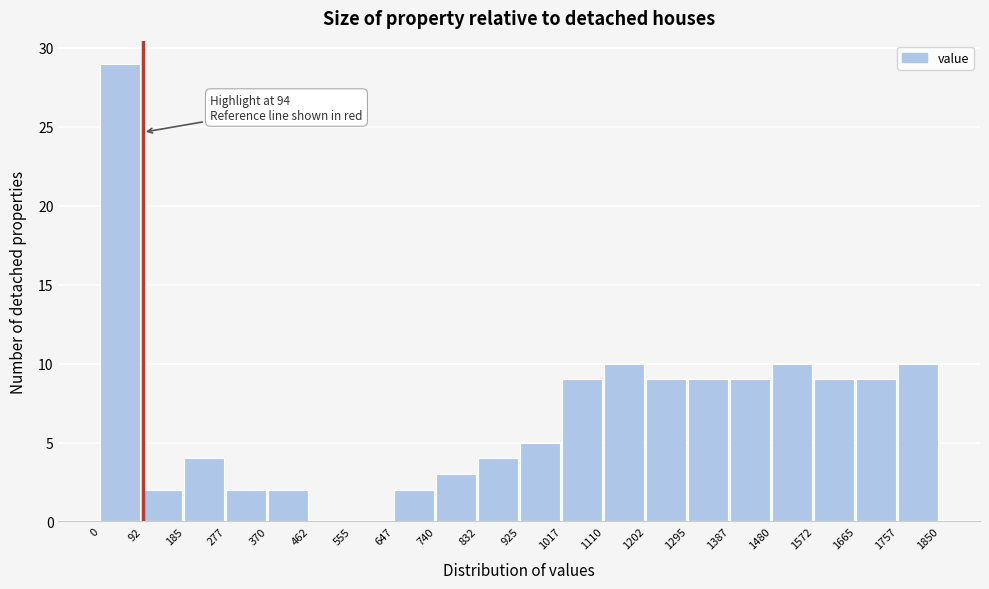

Which range on the x-axis has the tallest bar?

0 to 92